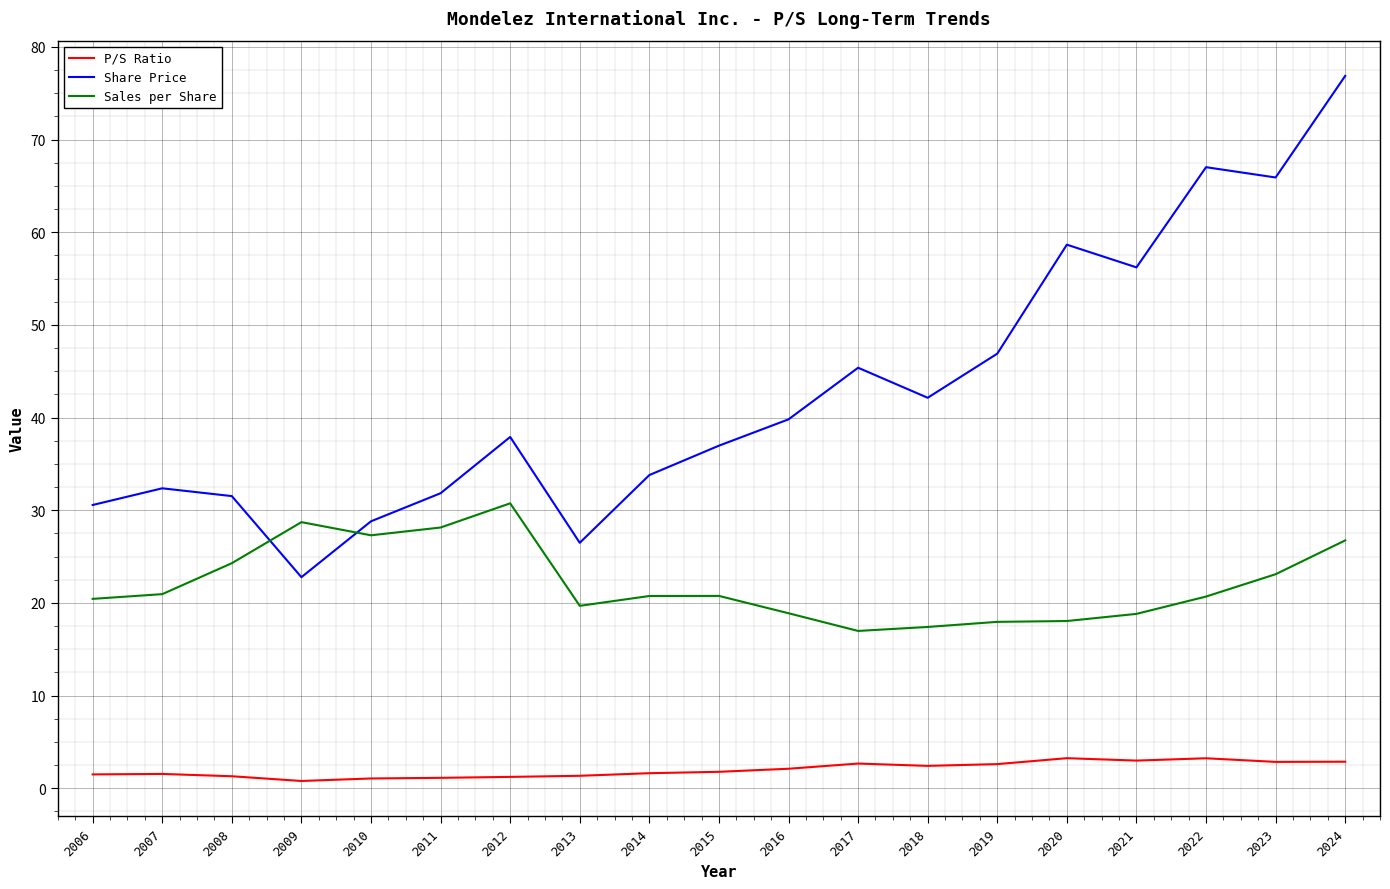

At how many categories does at least one series exceed 27?

18